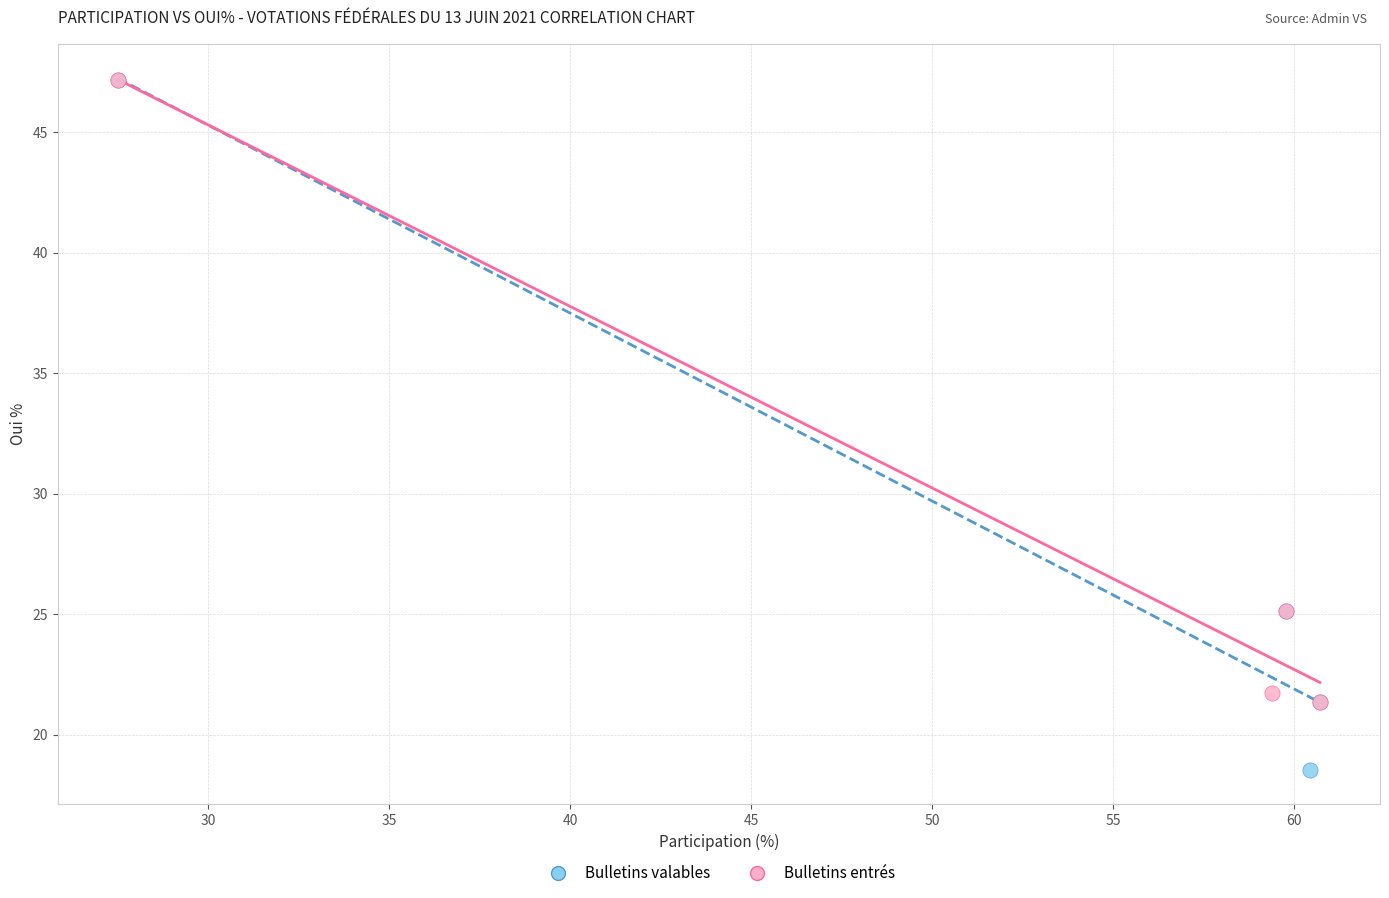

Which series contains the lowest Y value?

Bulletins valables